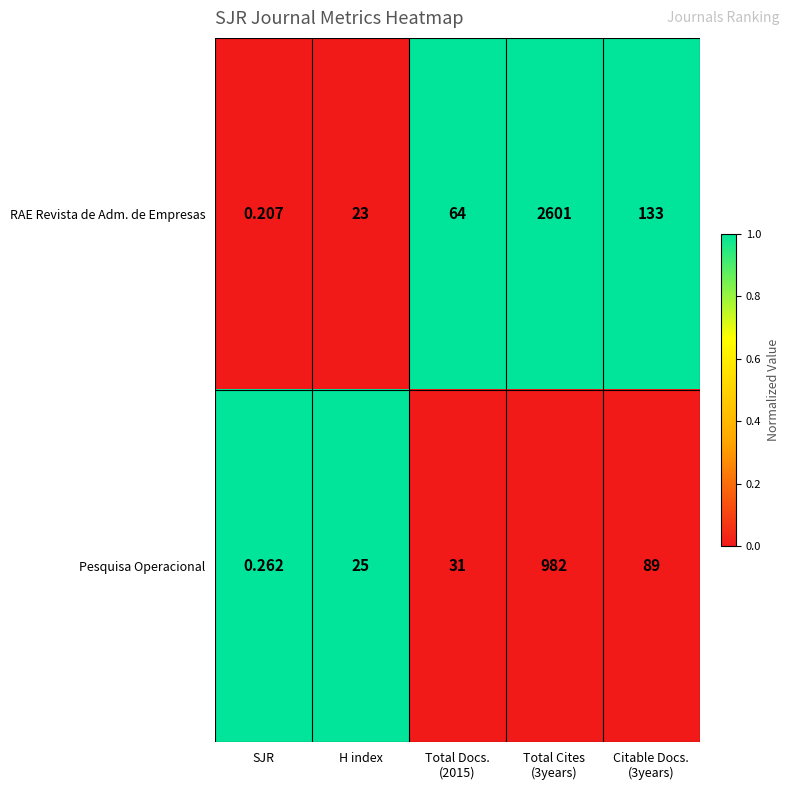

At which category does the chart reach its minimum across all series?

SJR